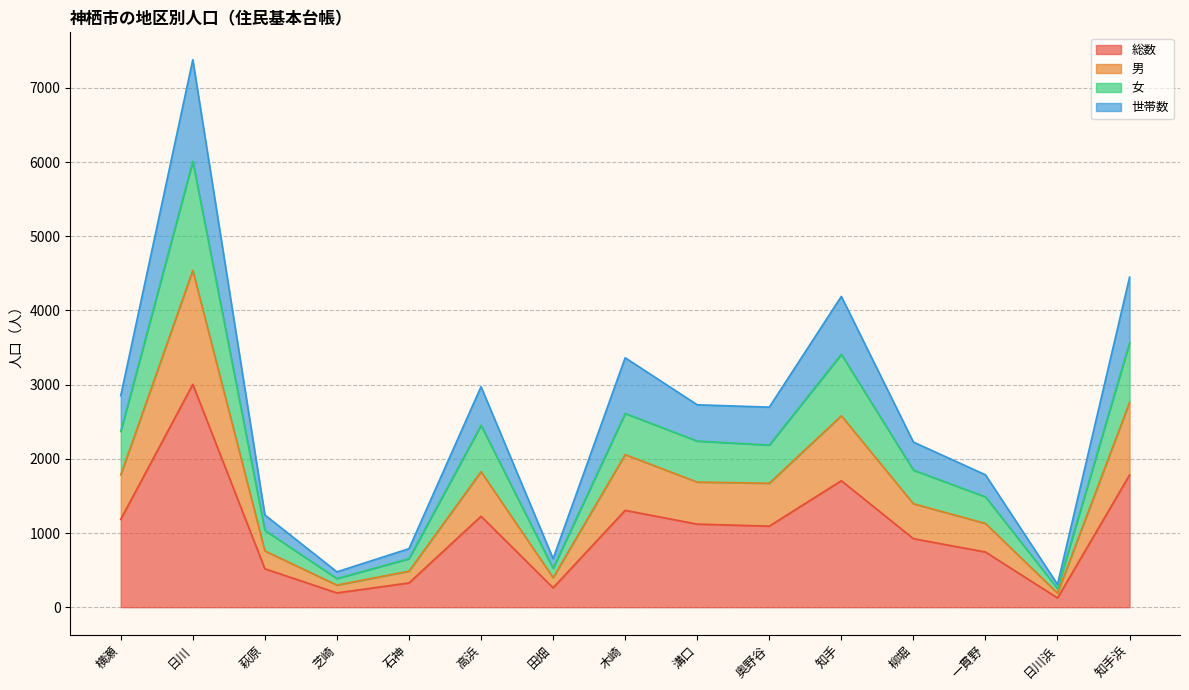

What is the total value across all series at 芝崎?

477